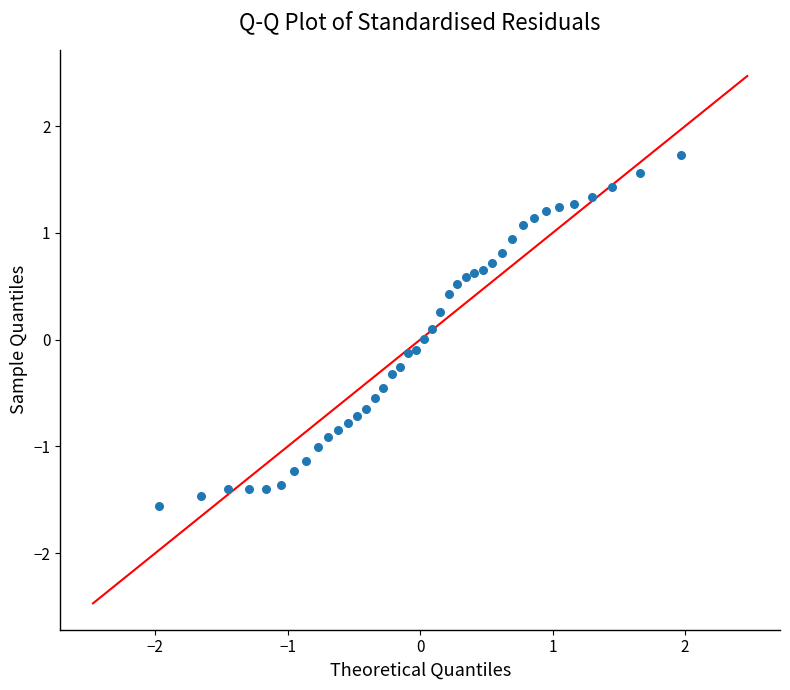

What is the range of Y values (max minus min)?

3.3